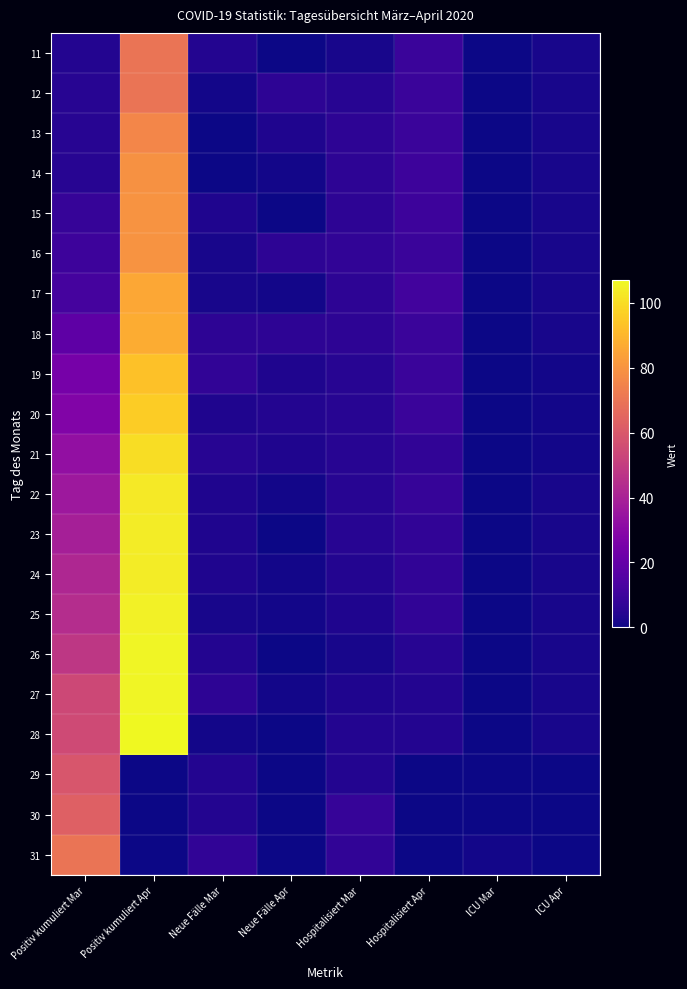

At which category does the chart reach its peak across all series?

Positiv kumuliert Apr